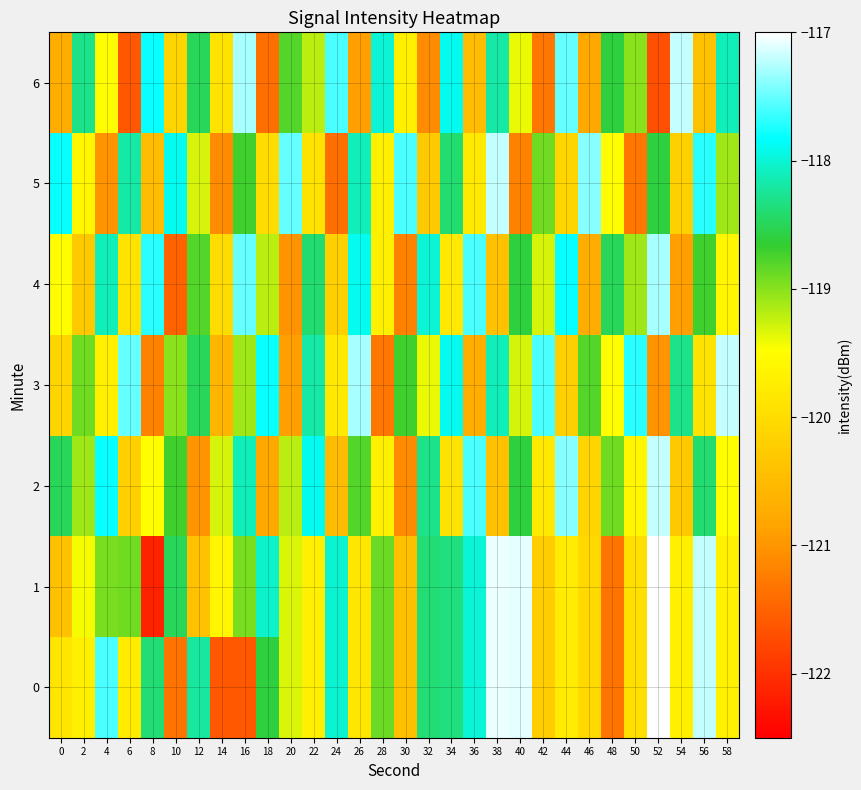

Between 30 and 12, which is larger?

12